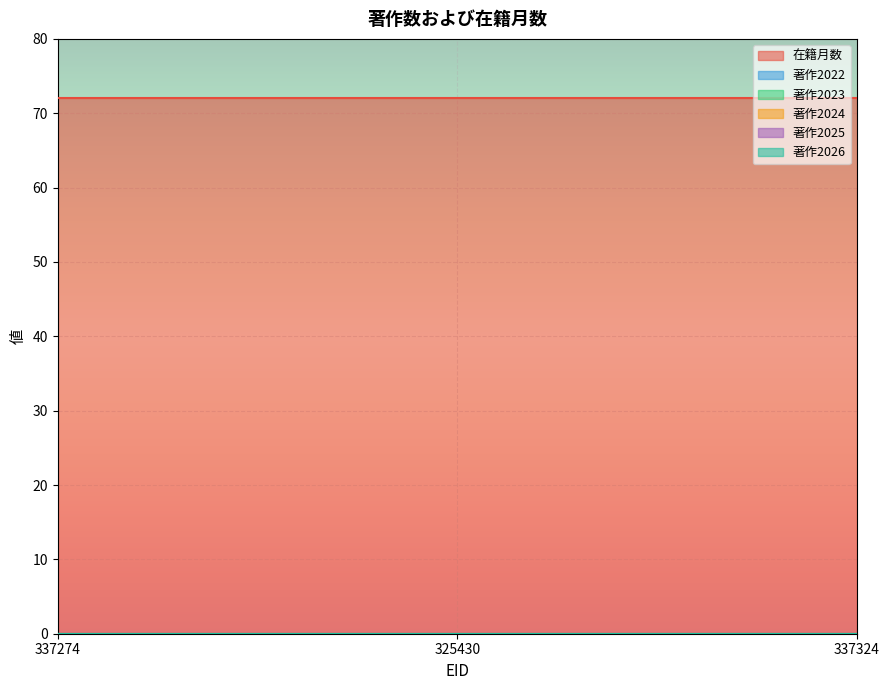

What is the label of the 2nd point from the right?

325430